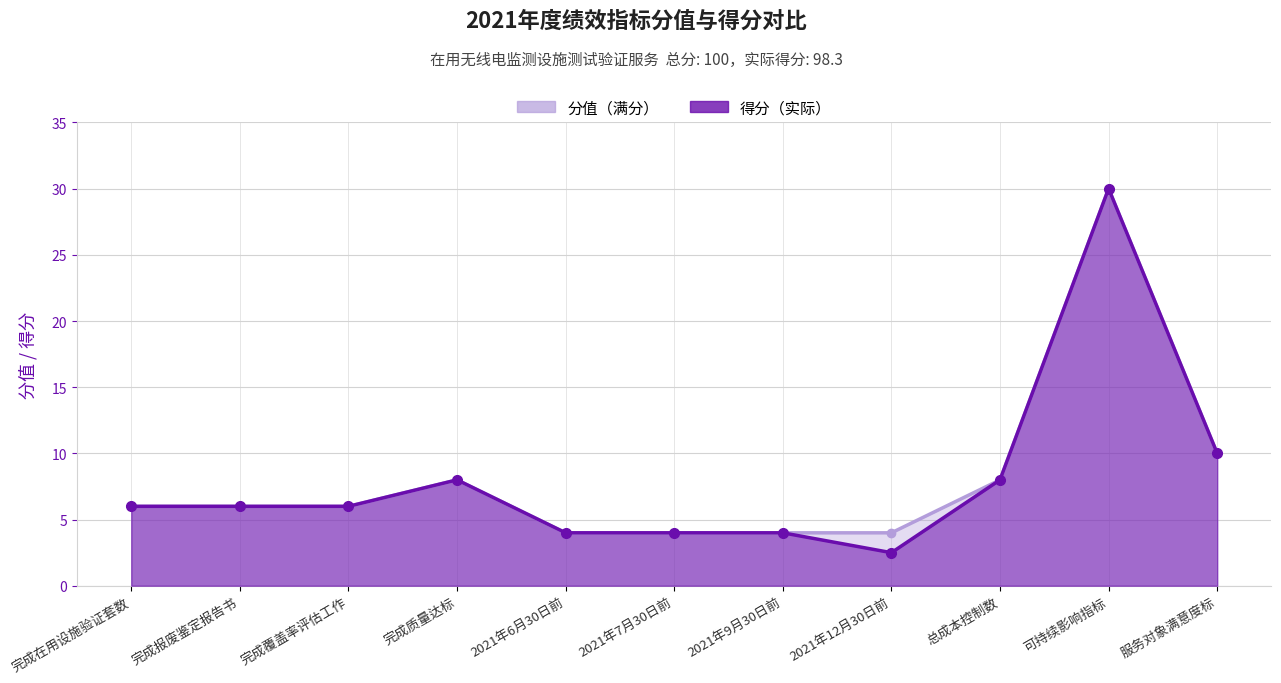

True or false: 得分 and 分值 cross at least once.

False